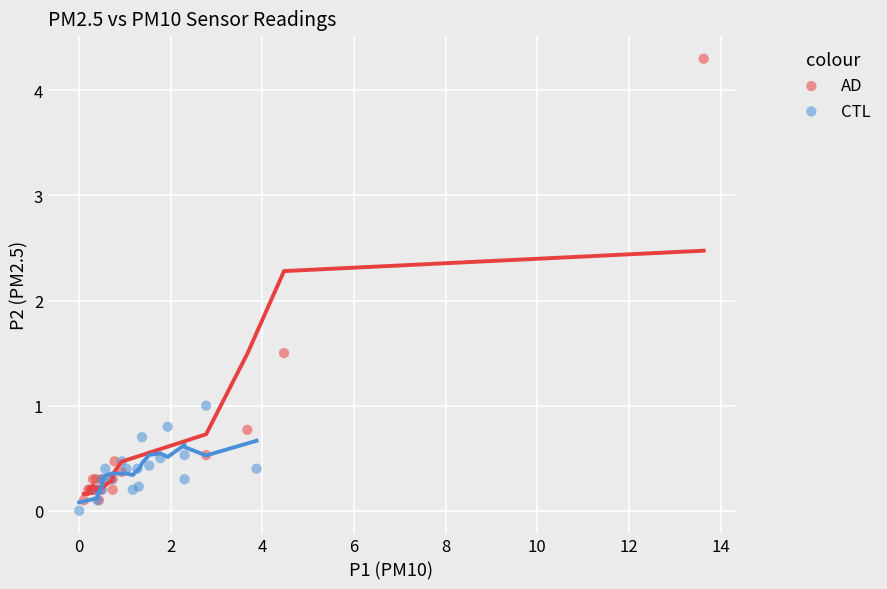

Which series reaches the maximum Y coordinate?

AD